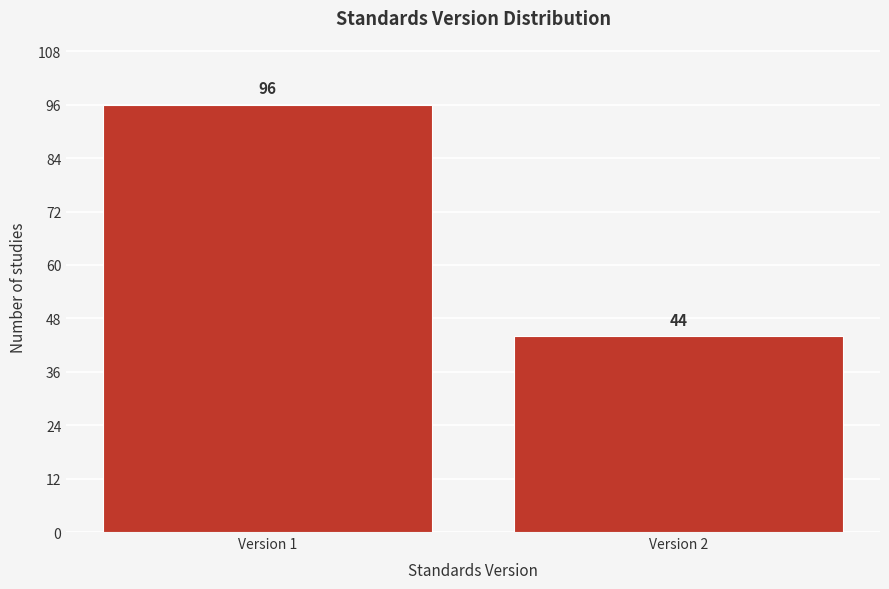

Reading left to right, transcribe all the data shown in this chart.

96	44